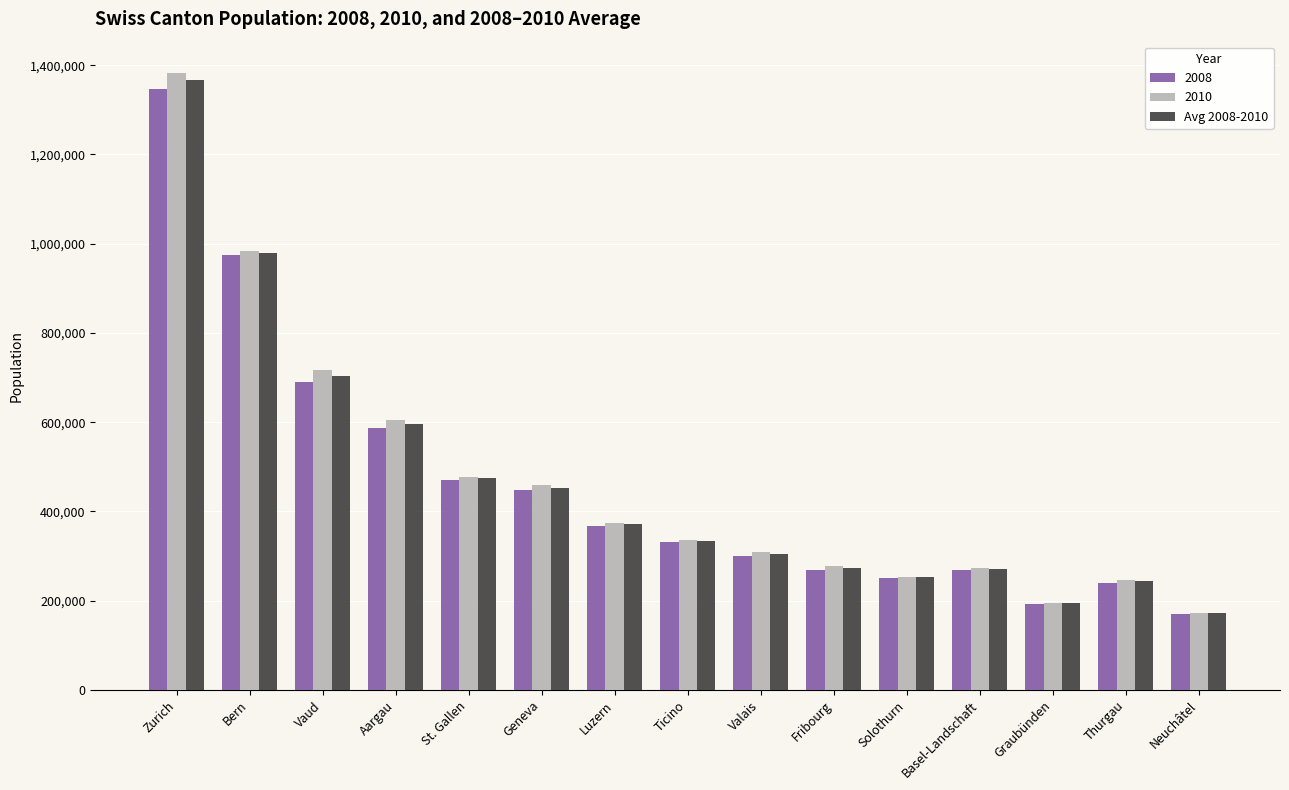

The value of 2008 at Neuchâtel is 262927.5. True or false?

False